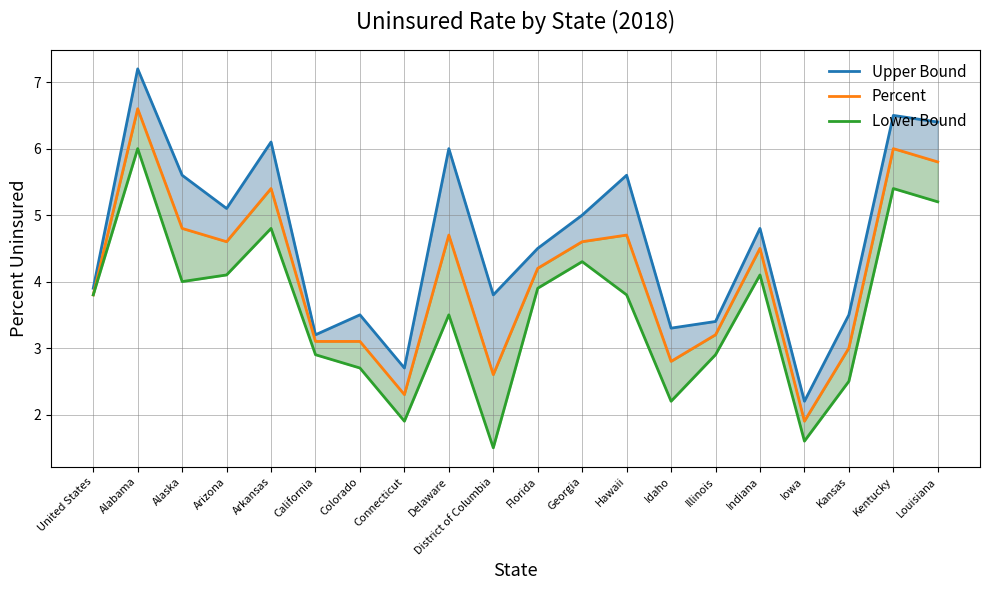

At how many categories does at least one series exceed 2?

20